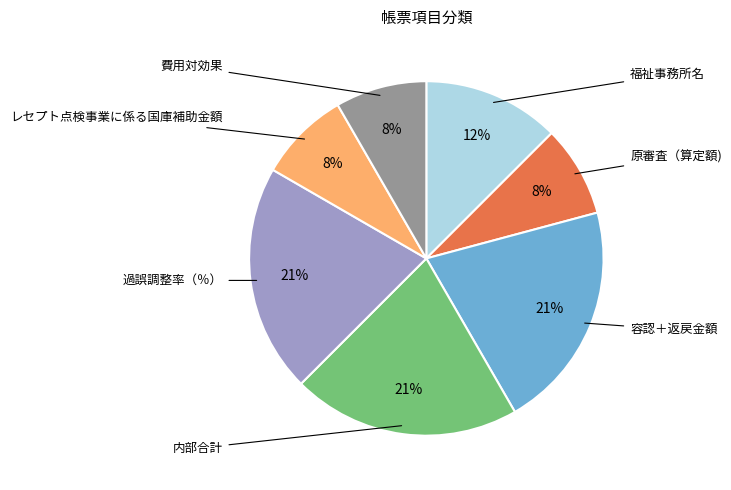

Which slice is the smallest?

原審査（算定額)